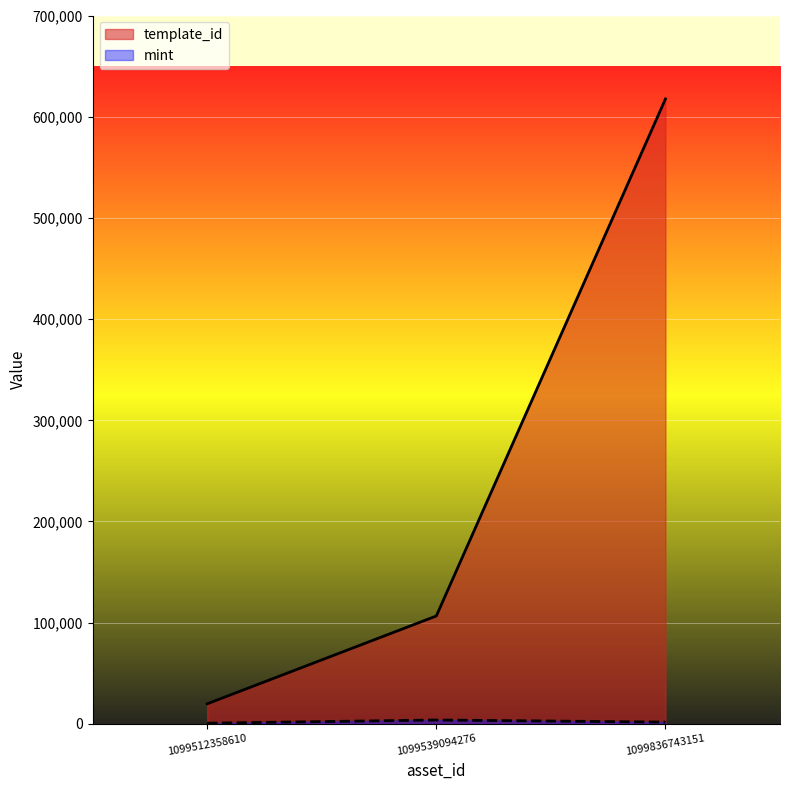

Reading left to right, extract all data points from this chart.

template_id: 19842	106640	617504
mint: 655	3847	1768